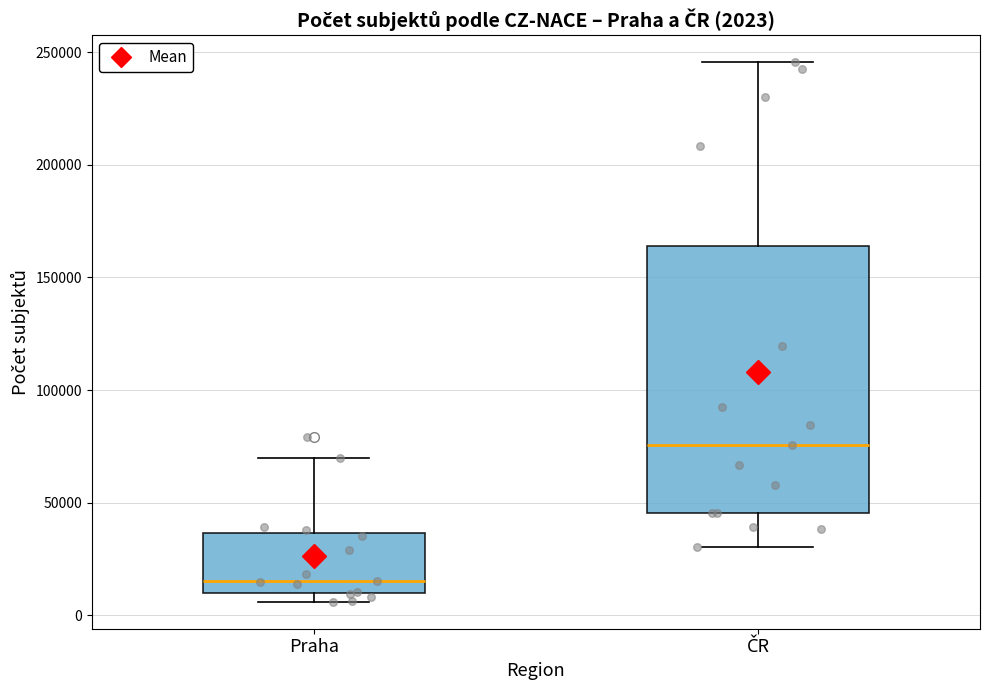

Which box's median line is the lowest?

Praha